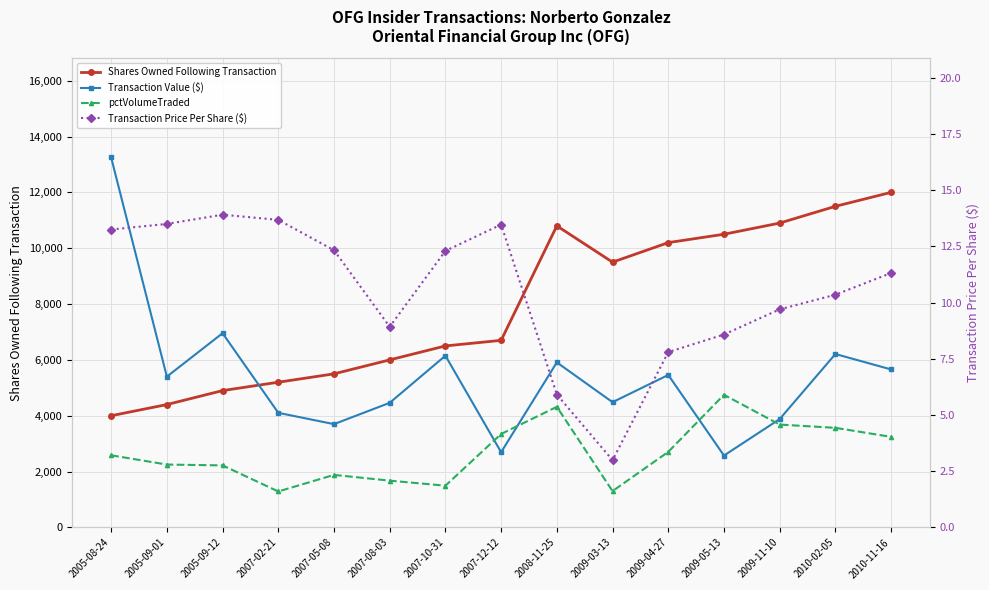

What is the average value of the Transaction Value ($) series?

5392.7